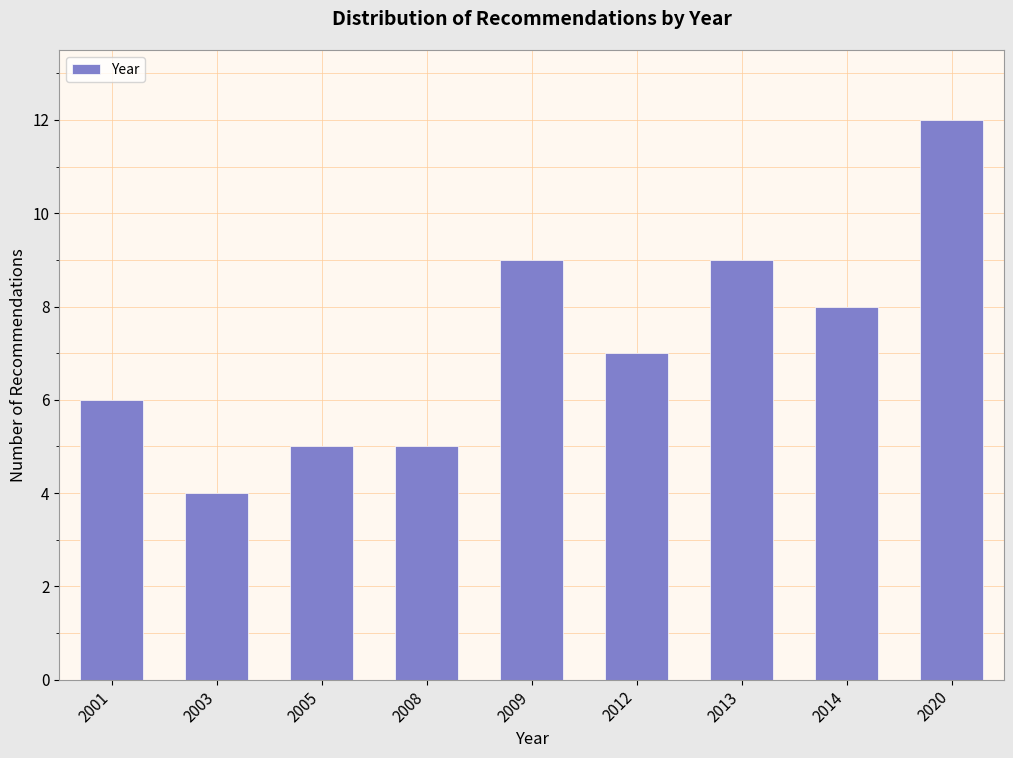

Reading left to right, list all the values displayed in this chart.

2001=6	2003=4	2005=5	2008=5	2009=9	2012=7	2013=9	2014=8	2020=12